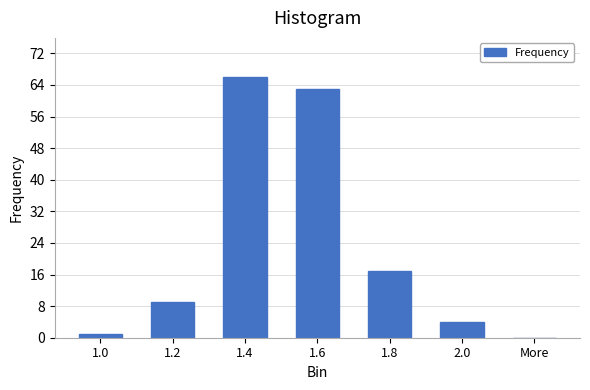

Reading left to right, list all the values displayed in this chart.

1.0=1	1.2=9	1.4=66	1.6=63	1.8=17	2.0=4	More=0